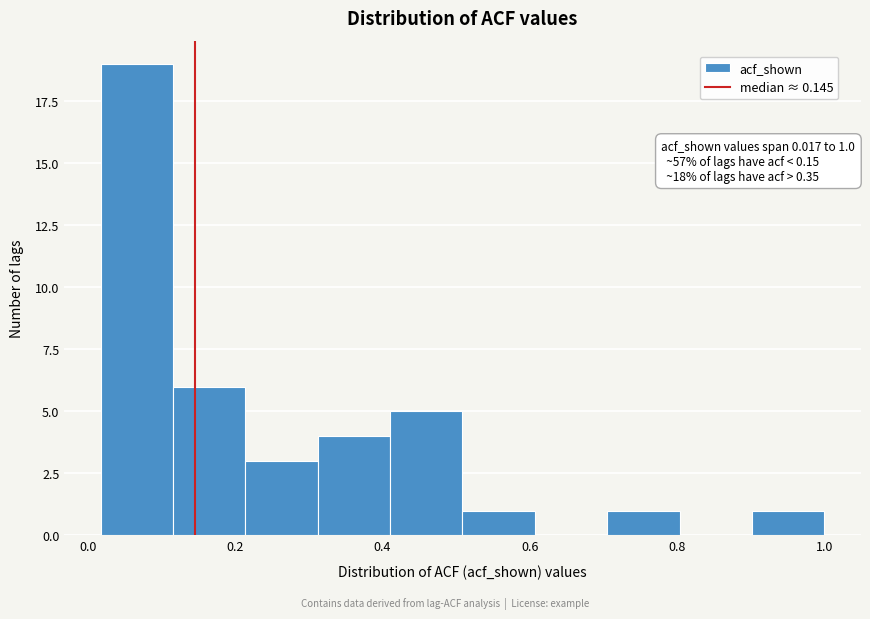

Over which range of the x-axis is the bar tallest?

0.02 to 0.12